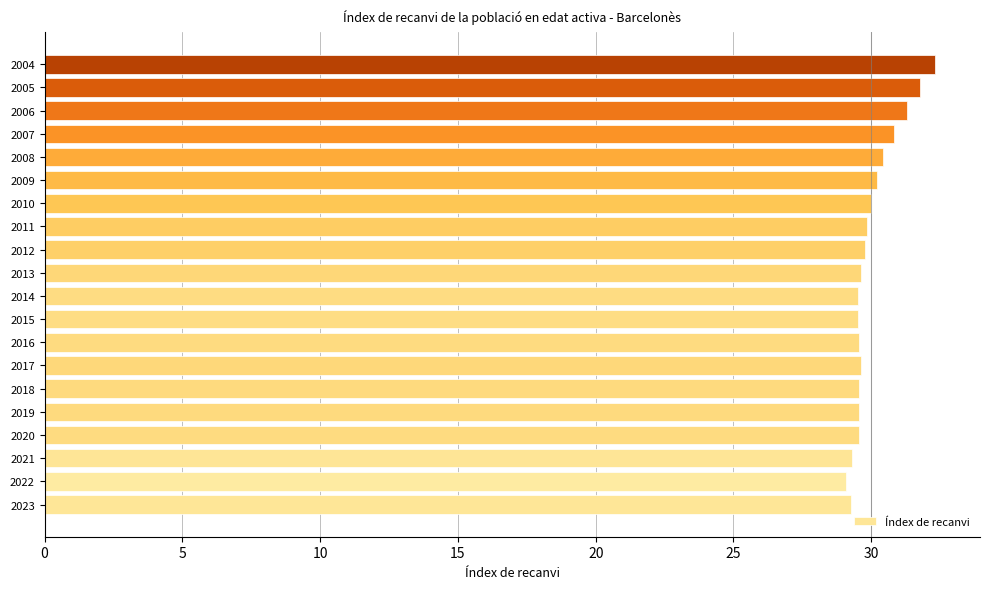

What is the minimum value shown in the chart?

29.1